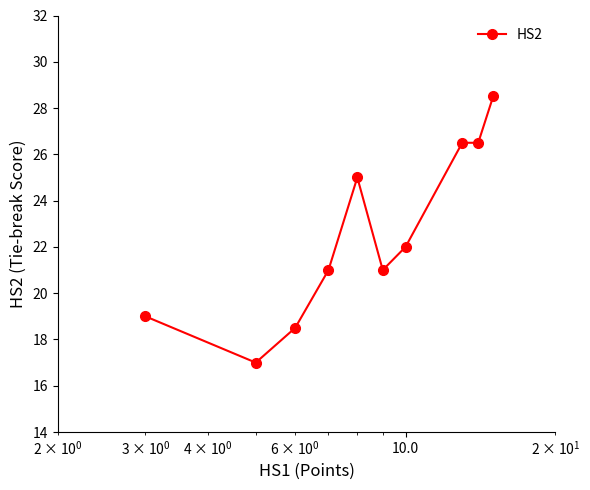

How many lines are shown in the chart?

1